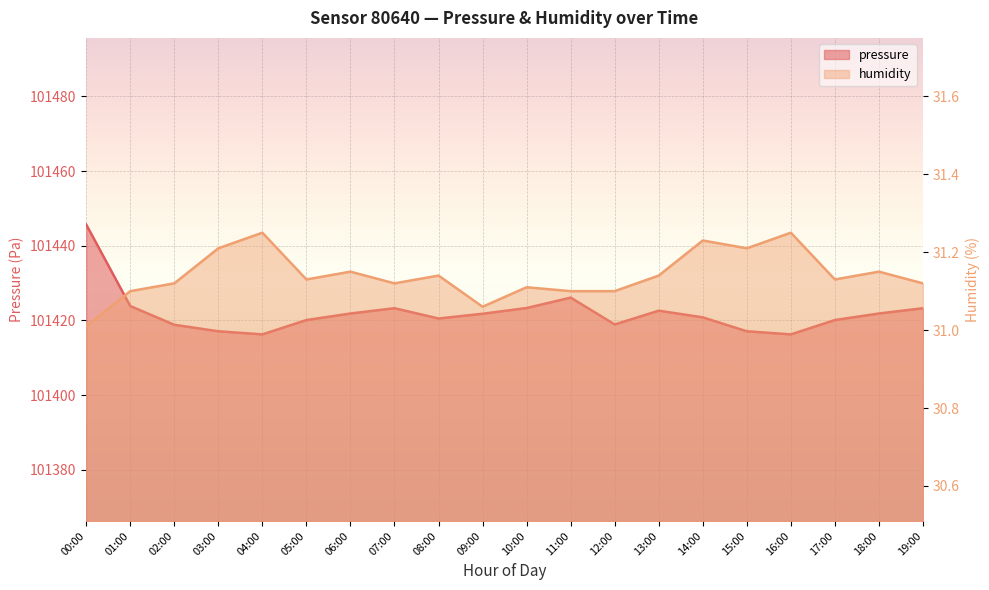

Which category has the highest value in the pressure series?

00:00